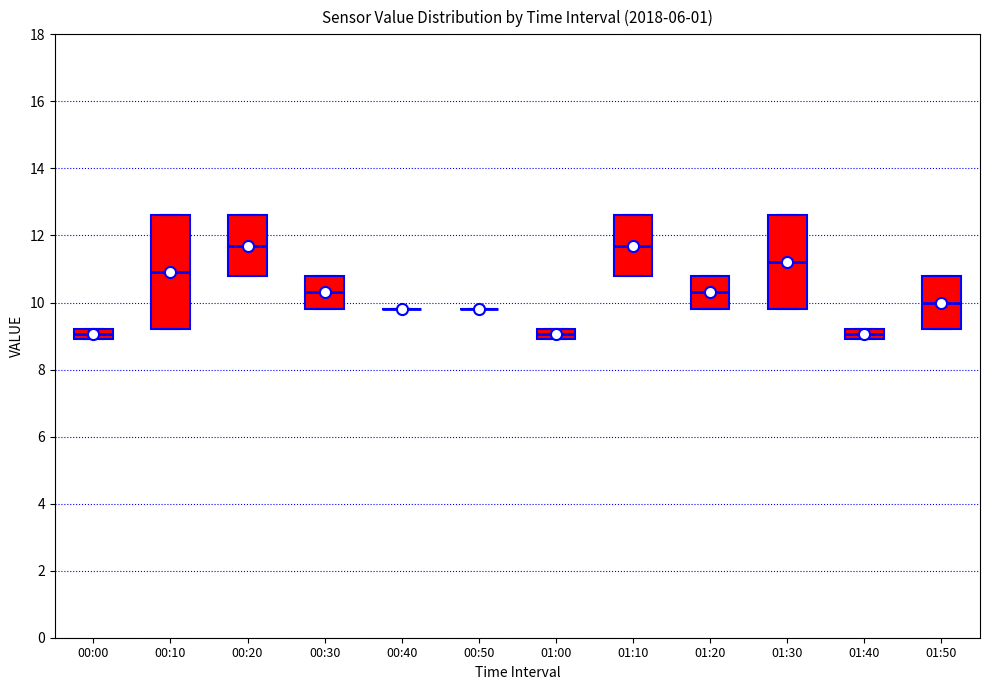

Comparing the boxes themselves (not the whiskers), which one is the tallest?

00:10